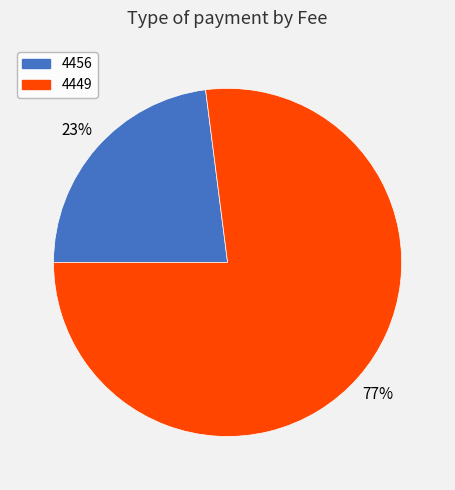

What percentage is the 4449 slice, to the nearest percent?

77%